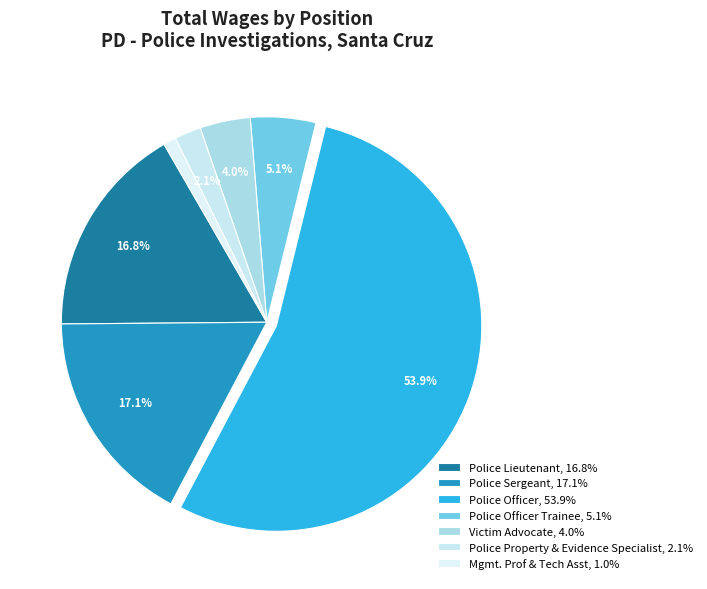

To the nearest percent, what is the average slice percentage?

14%